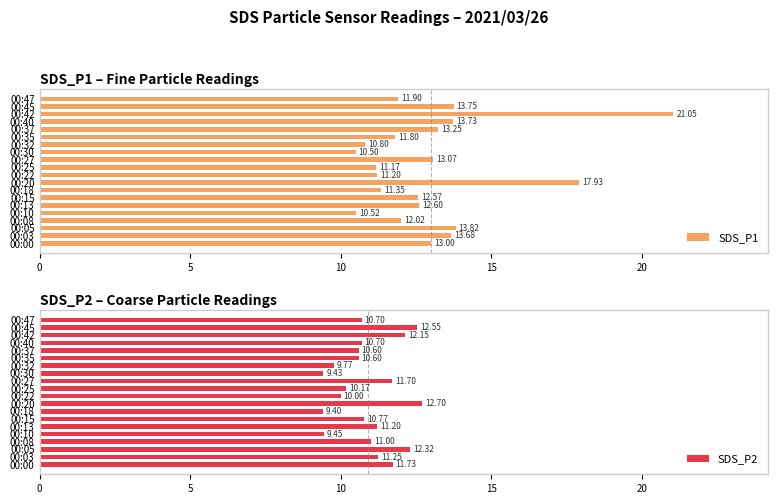

What is the difference between the second highest and second lowest values in the SDS_P2 series?

3.1